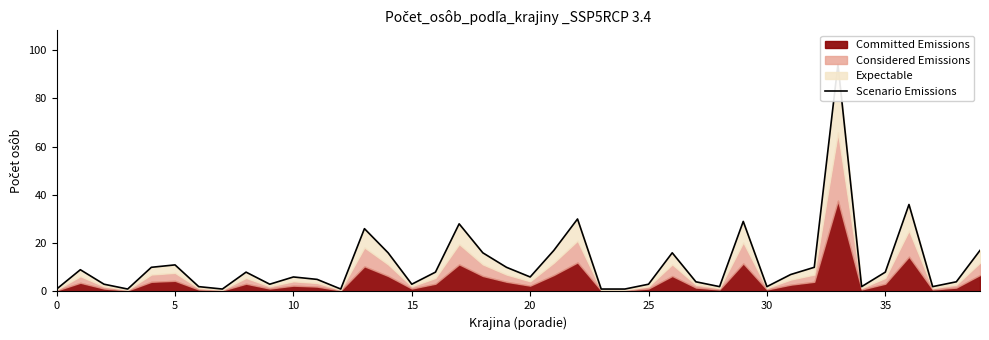

What is the sum of all values?

459